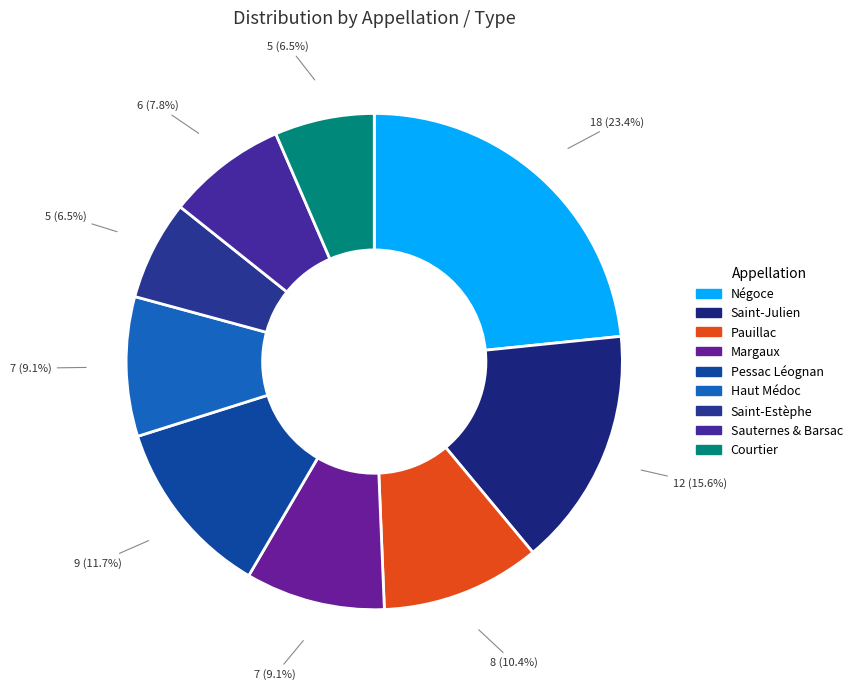

To the nearest percent, what portion does Négoce represent?

23%